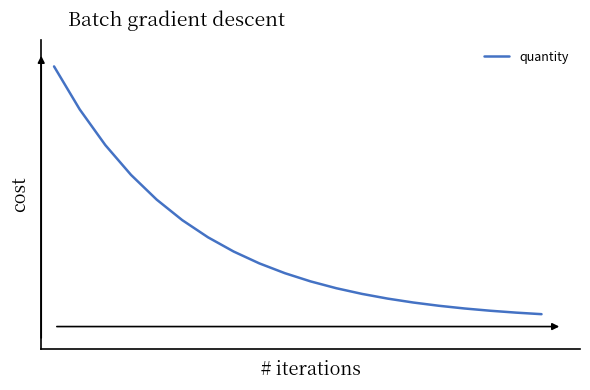

How many categories are shown in the chart?

20